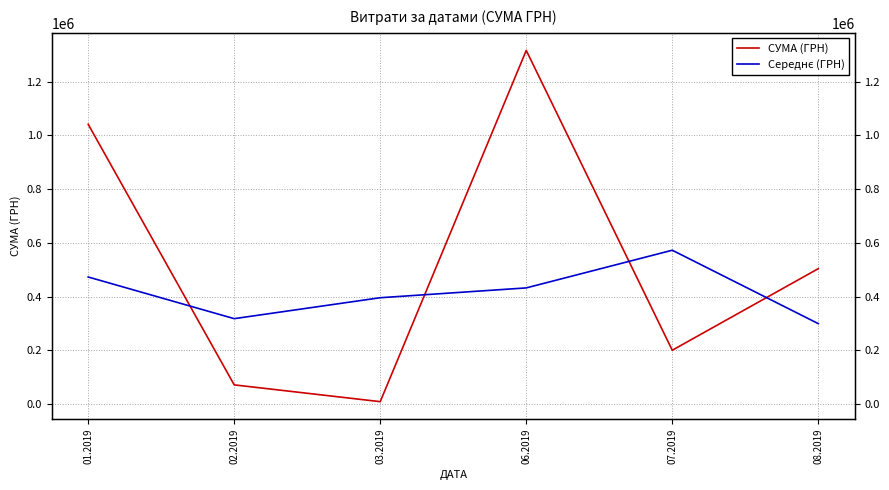

True or false: СУМА (ГРН) and Середнє (ГРН) intersect in this chart.

True